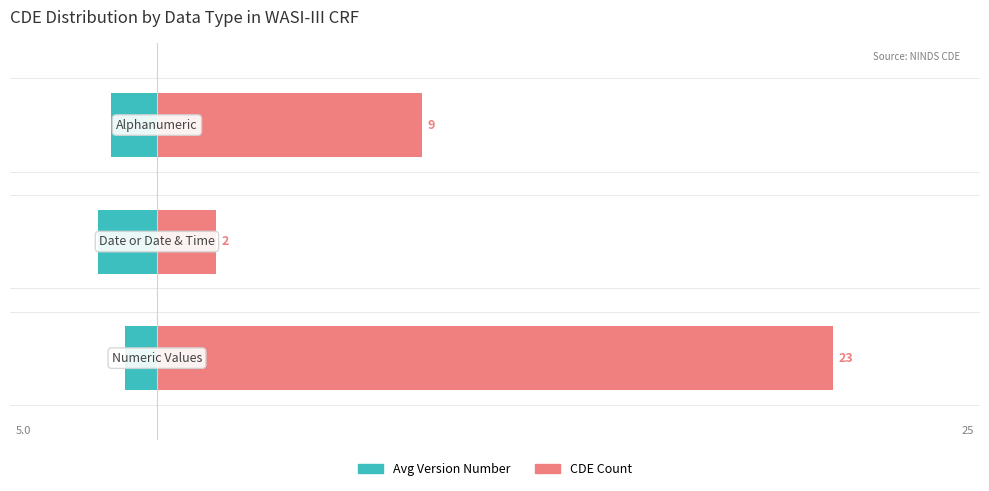

What is the value of the Avg Version Number bar at the 3rd from the left?

-1.6